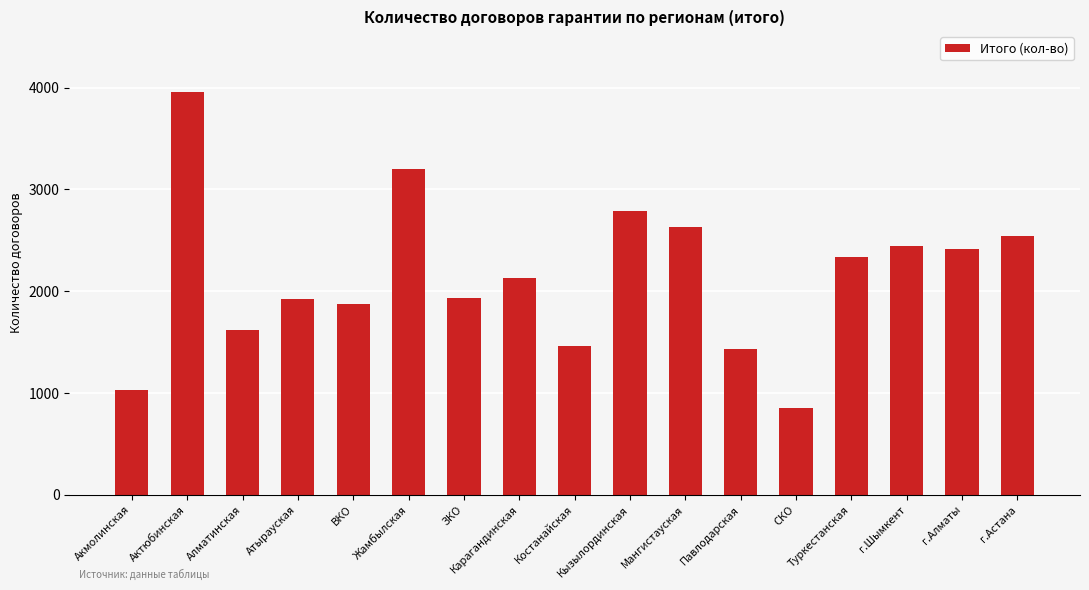

What is the difference between the maximum and minimum values?

3109